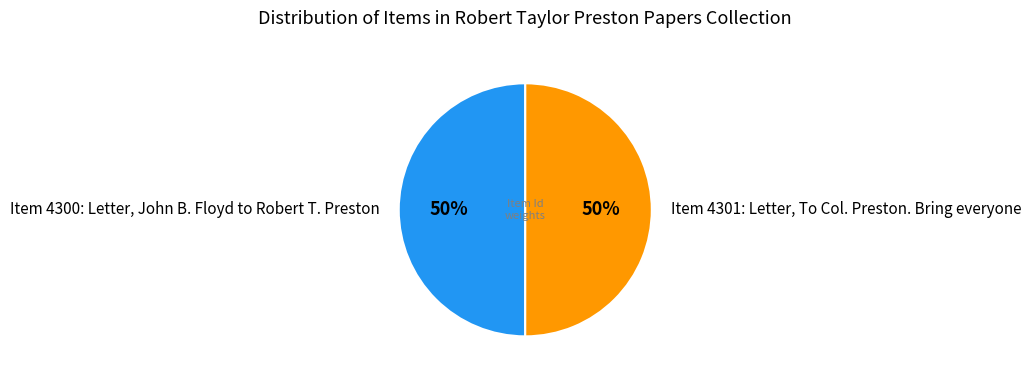

Is it true that Item 4300: Letter, John B. Floyd to Robert T. Preston is 38% of the pie?

False